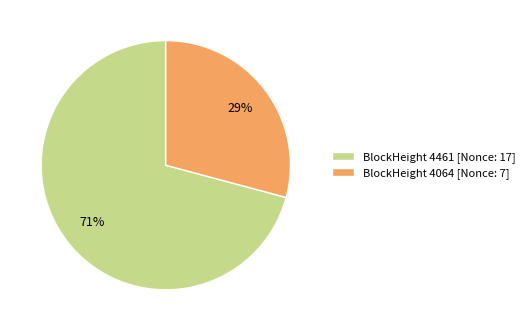

Combined, do BlockHeight 4461 [Nonce: 17] and BlockHeight 4064 [Nonce: 7] account for over 50%?

Yes